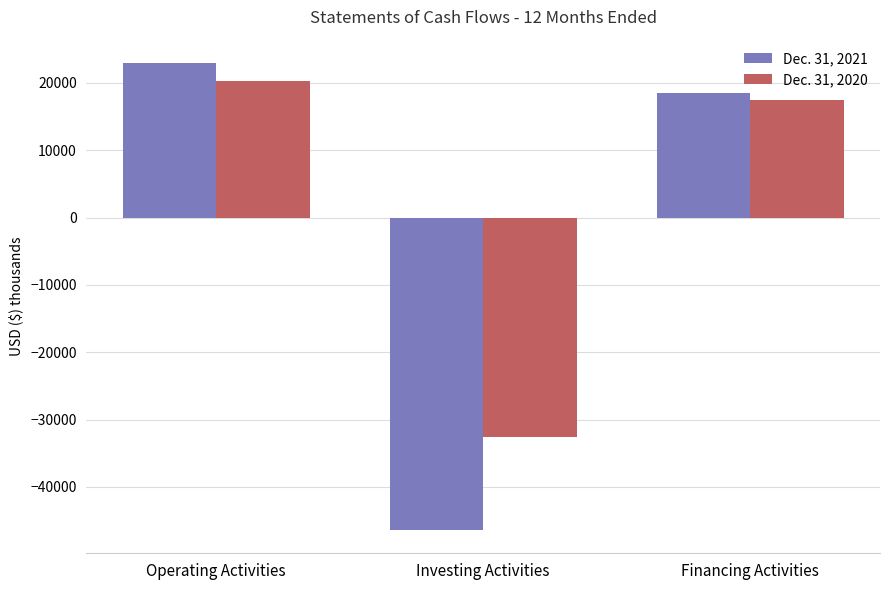

The Dec. 31, 2020 series shows 9135 at Operating Activities. True or false?

False